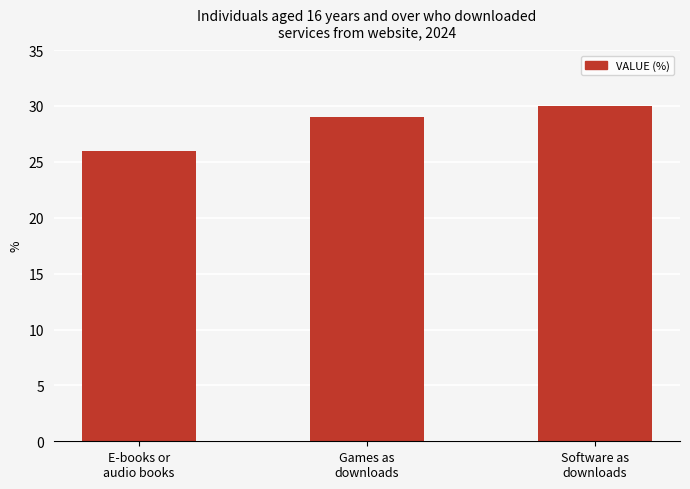

What is the difference between the maximum and second lowest values?

1